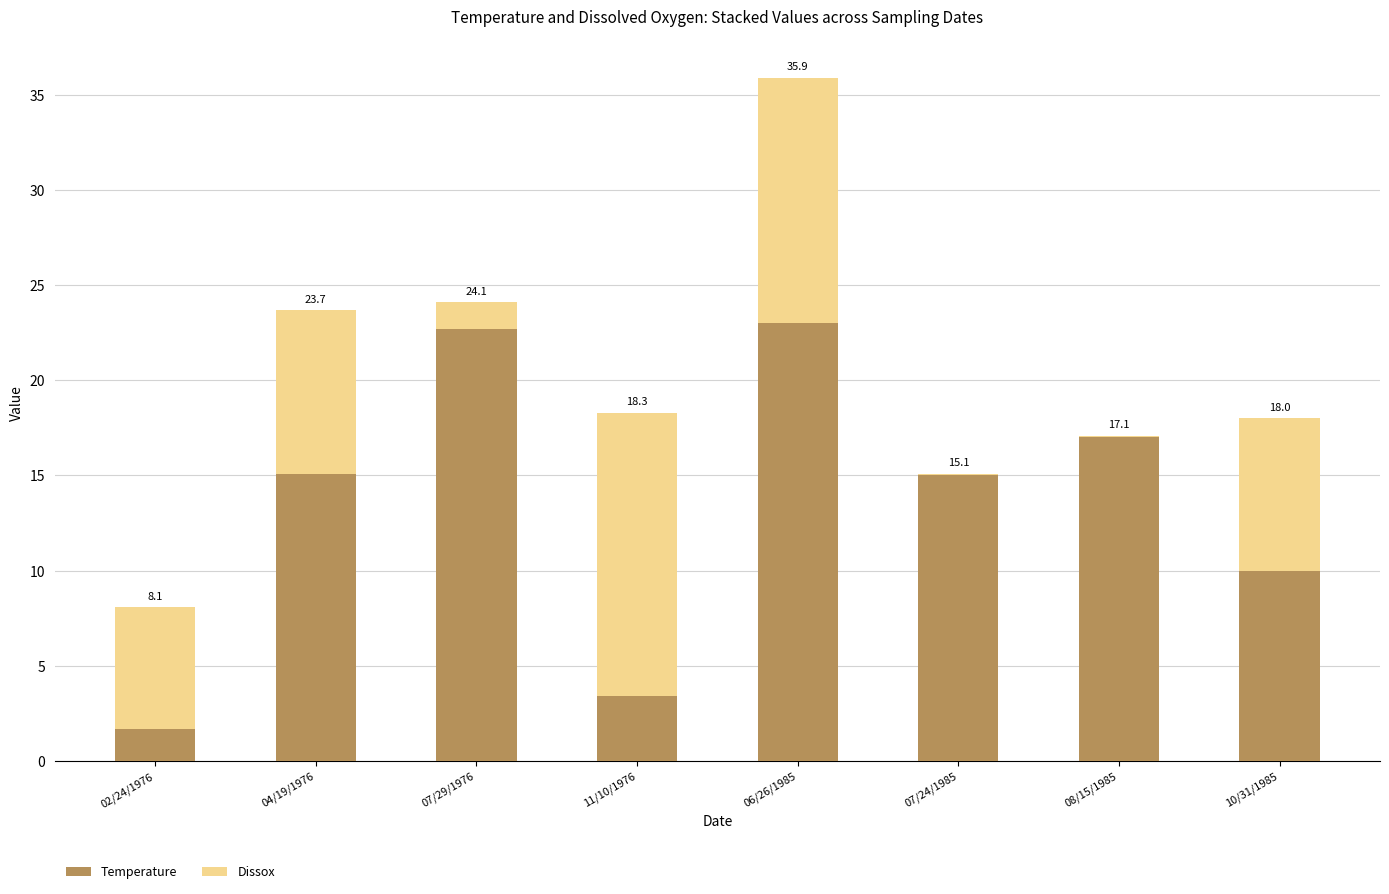

Are the bars horizontal?

No